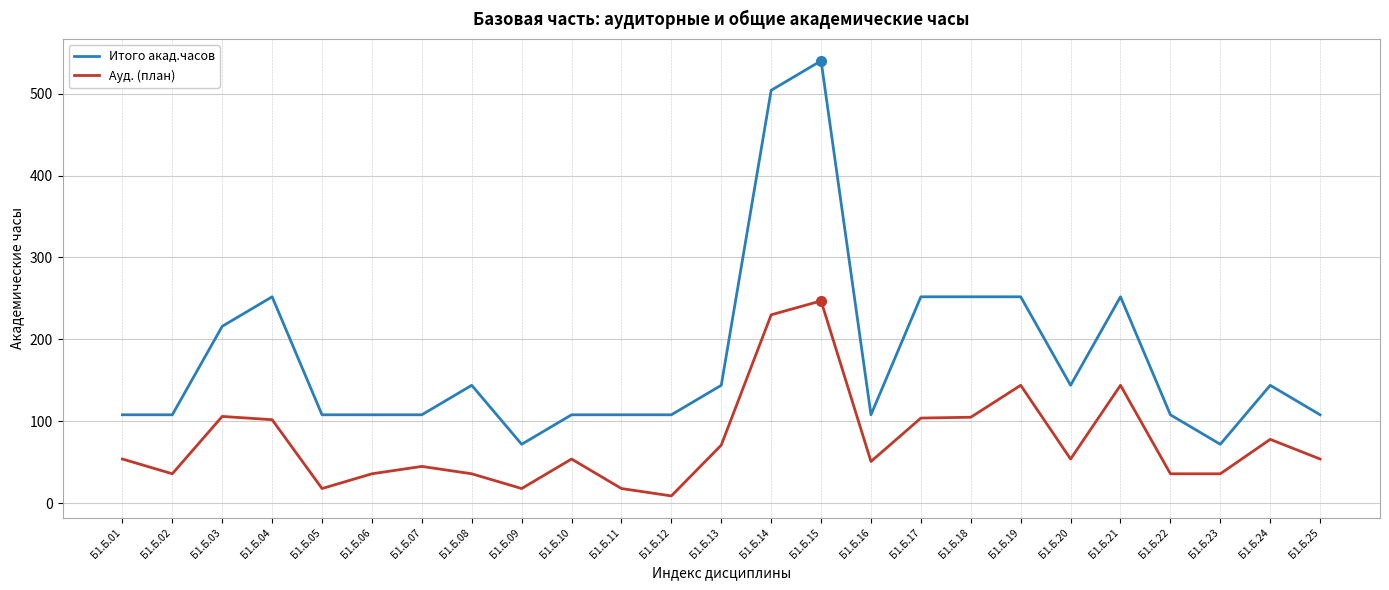

List the series in order of their peak value, highest first.

Итого акад.часов, Ауд. (план)